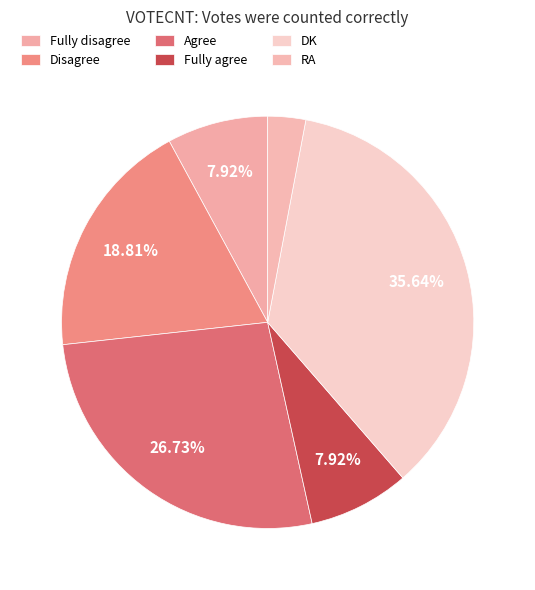

How many slices are in this pie chart?

6